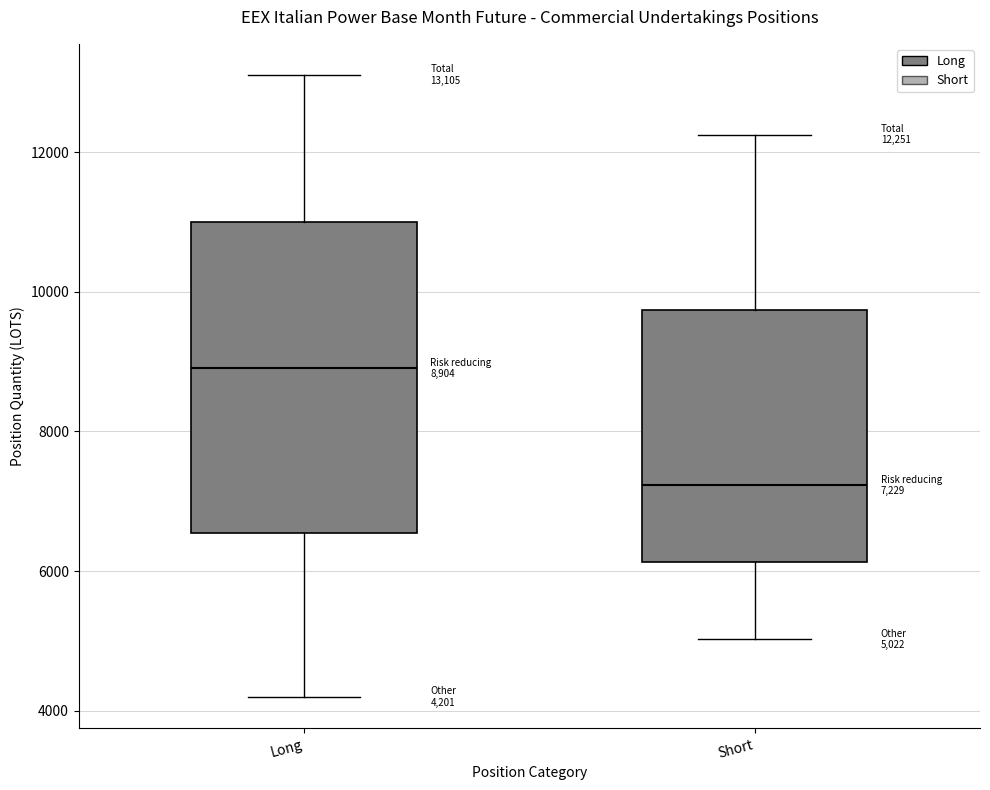

Which box's median line is the highest?

Long